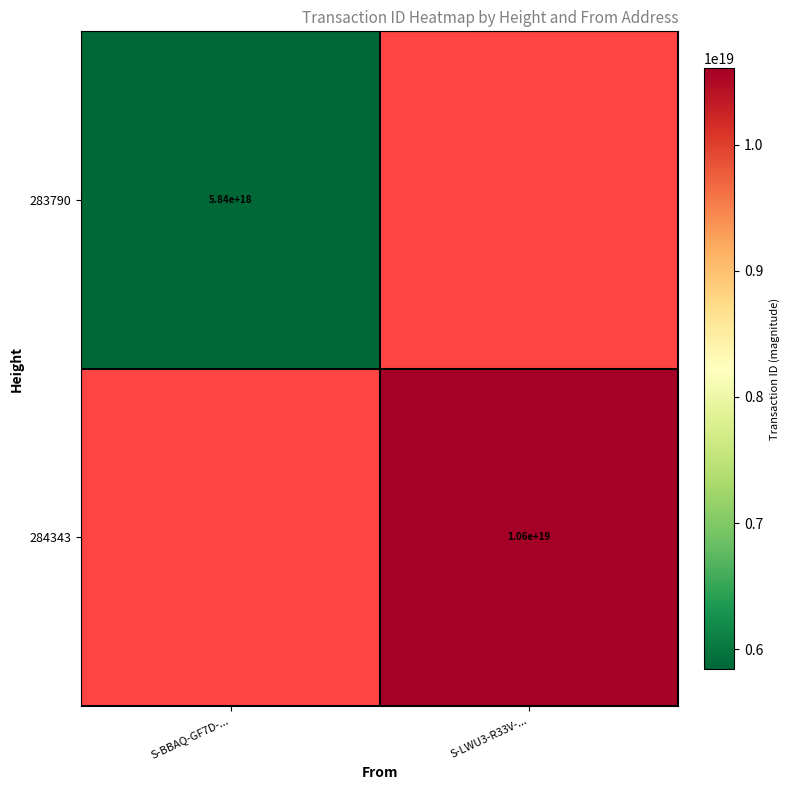

The value of 283790 at S-BBAQ-GF7D-... is 5840000000000000000. True or false?

True